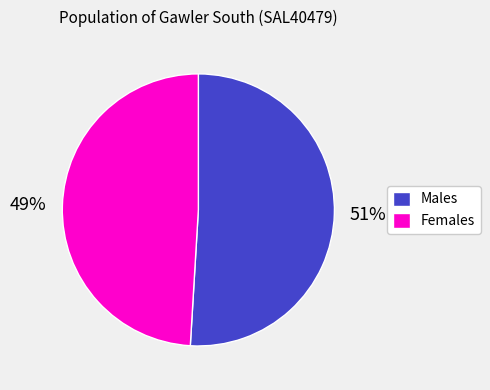

Rank the categories by value from lowest to highest.

Females, Males